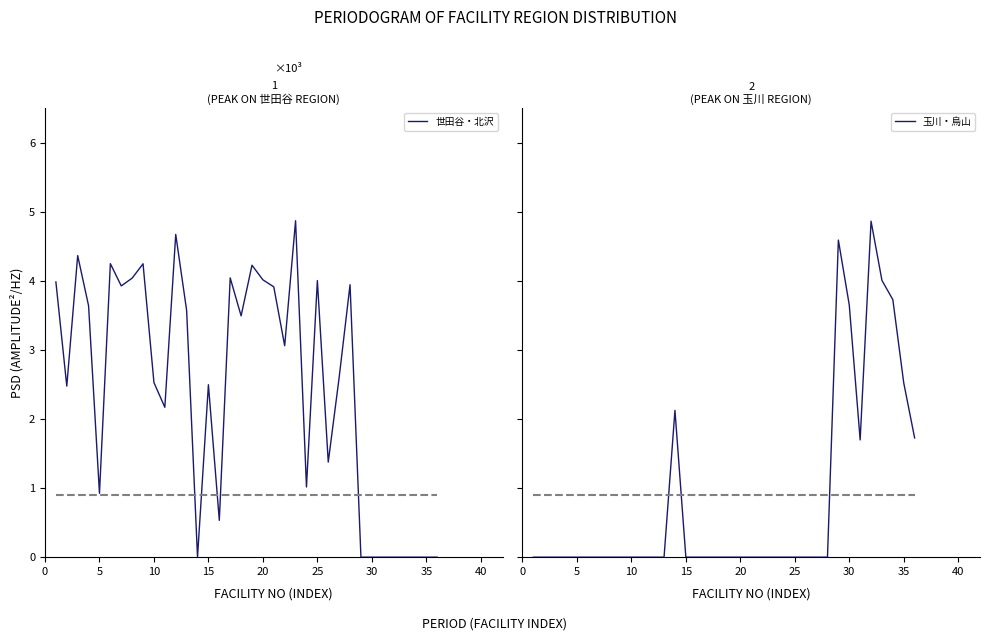

How many interior local peaks does the 玉川・烏山 series have?

3